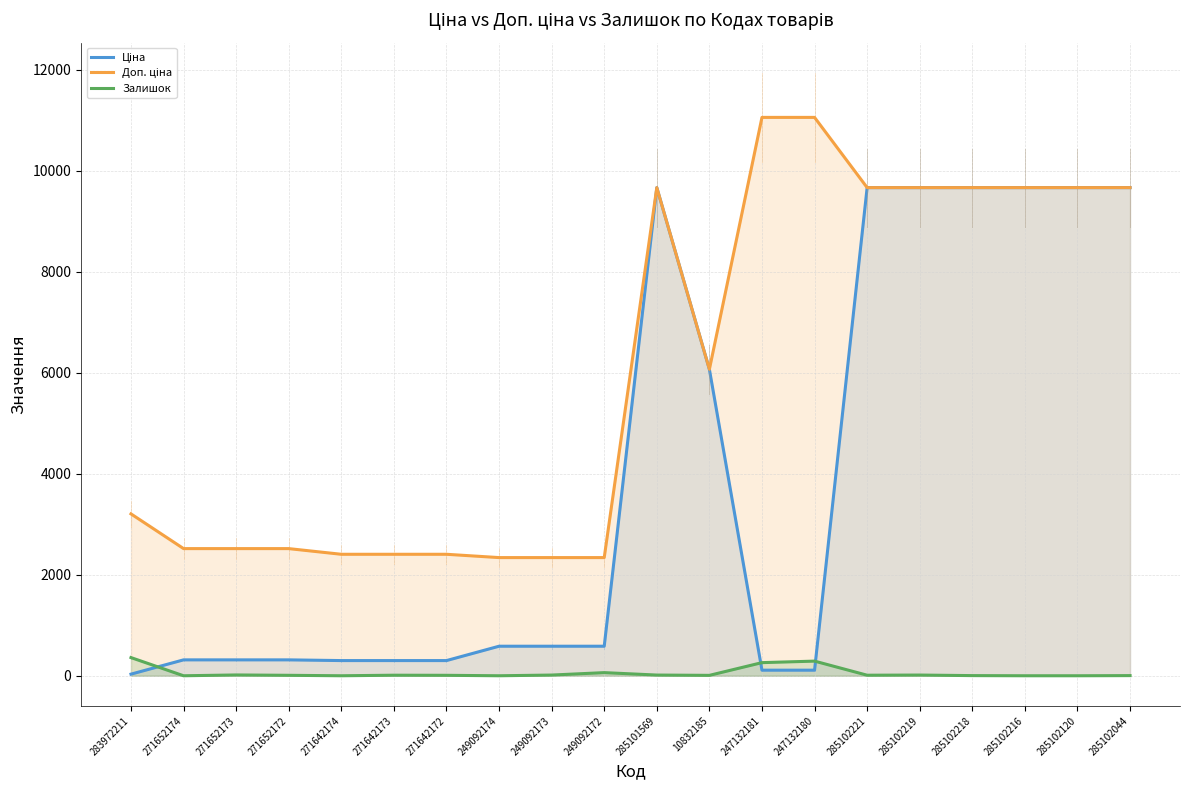

At which label does Залишок first exceed 11?

283972211